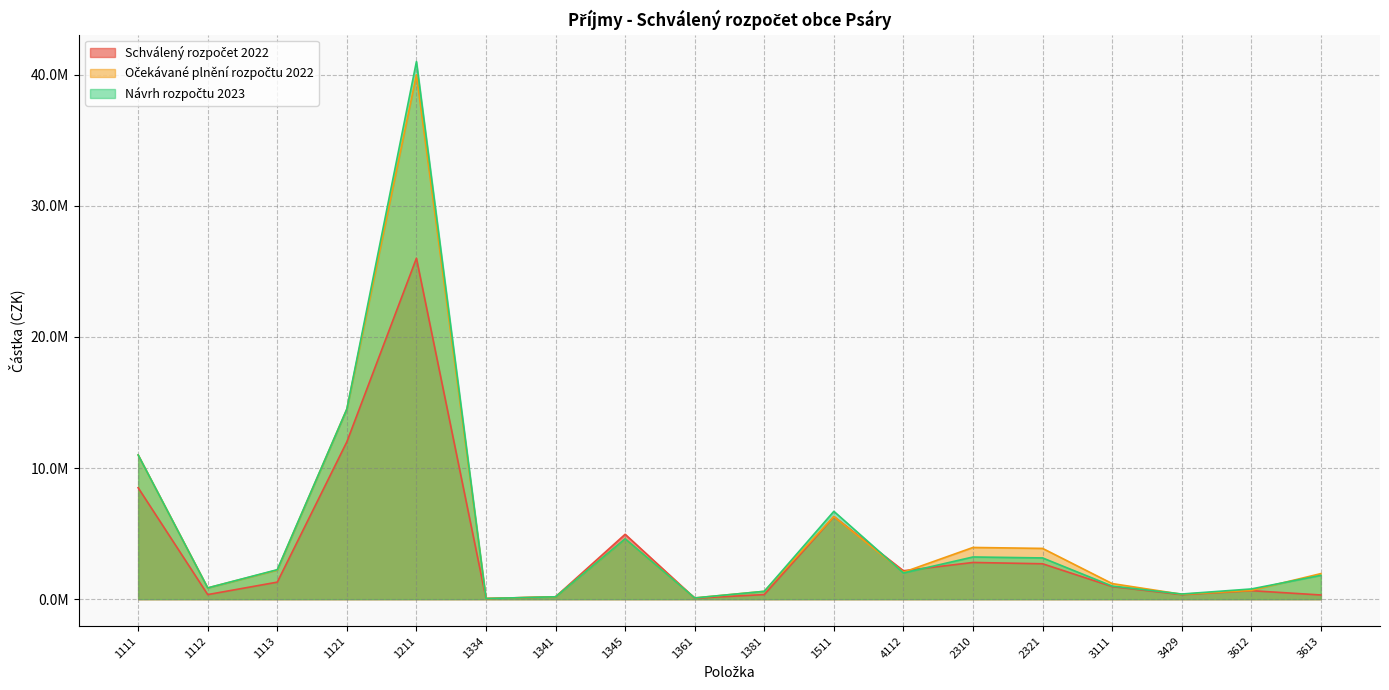

Which series has the largest total across all categories?

Očekávané plnění rozpočtu 2022